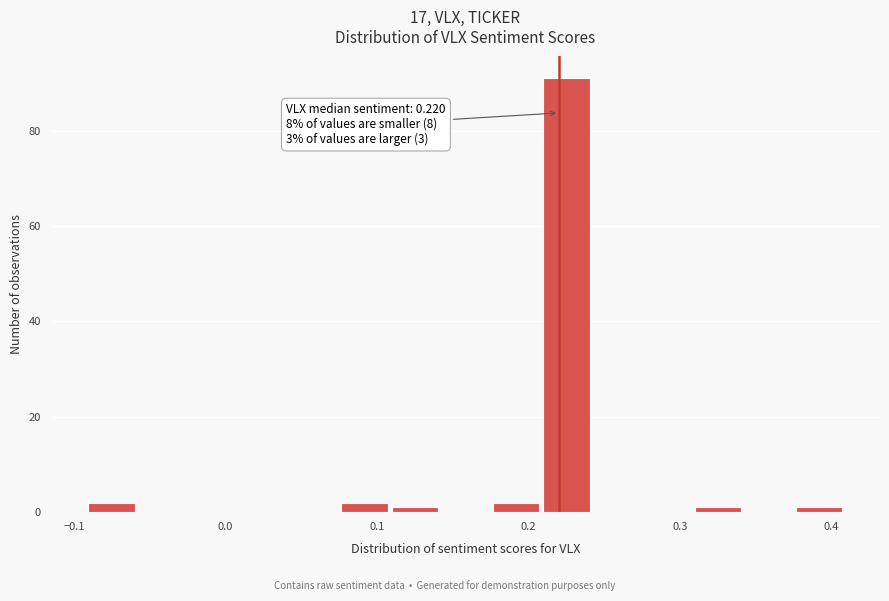

Read against the x-axis, roughly where is the centre of the tallest bar?

0.22